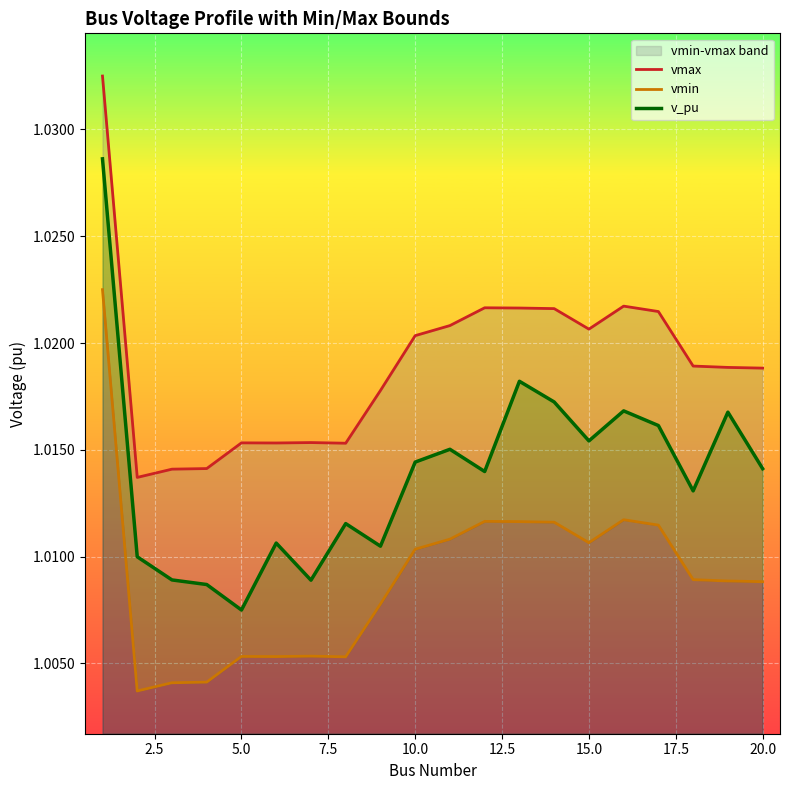

At which label is v_pu closest to 1?

5.0